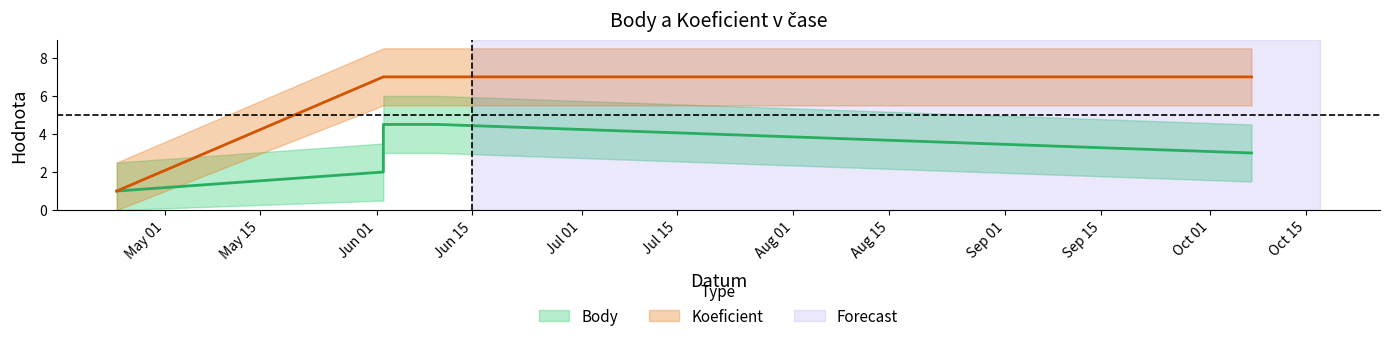

What is the maximum value shown in the chart?

7